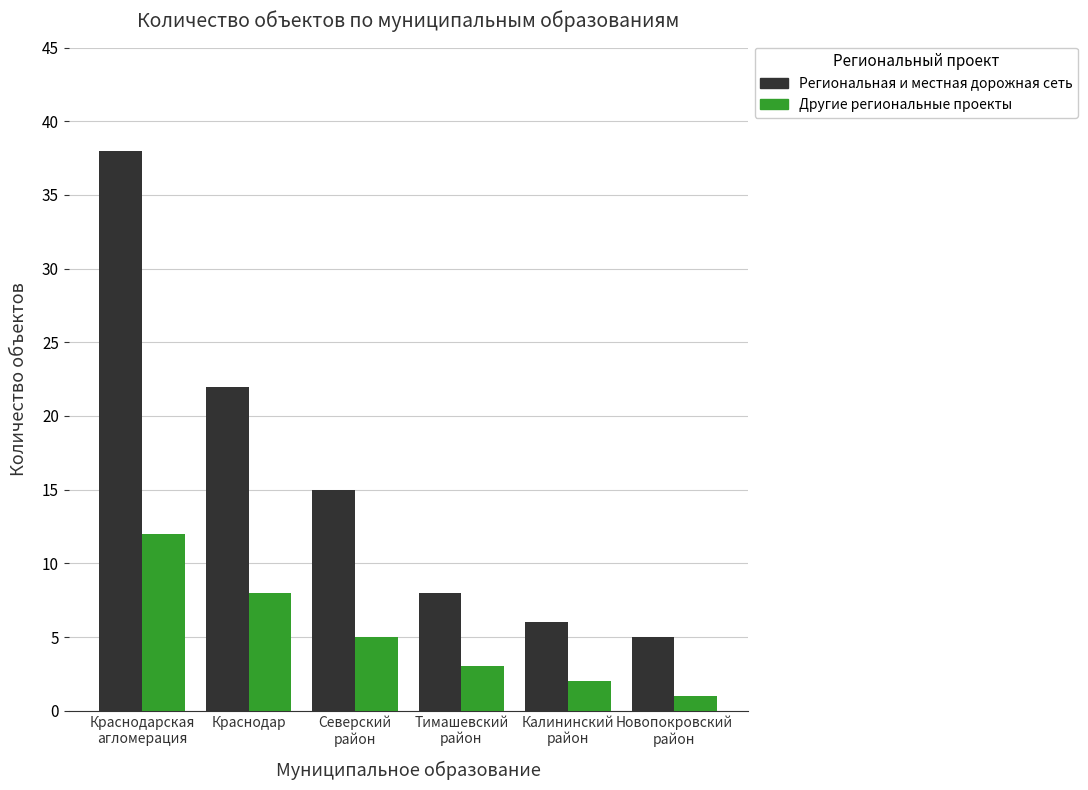

Reading left to right, transcribe all the data shown in this chart.

Региональная и местная дорожная сеть: Краснодарская
агломерация=38	Краснодар=22	Северский
район=15	Тимашевский
район=8	Калининский
район=6	Новопокровский
район=5
Другие региональные проекты: Краснодарская
агломерация=12	Краснодар=8	Северский
район=5	Тимашевский
район=3	Калининский
район=2	Новопокровский
район=1